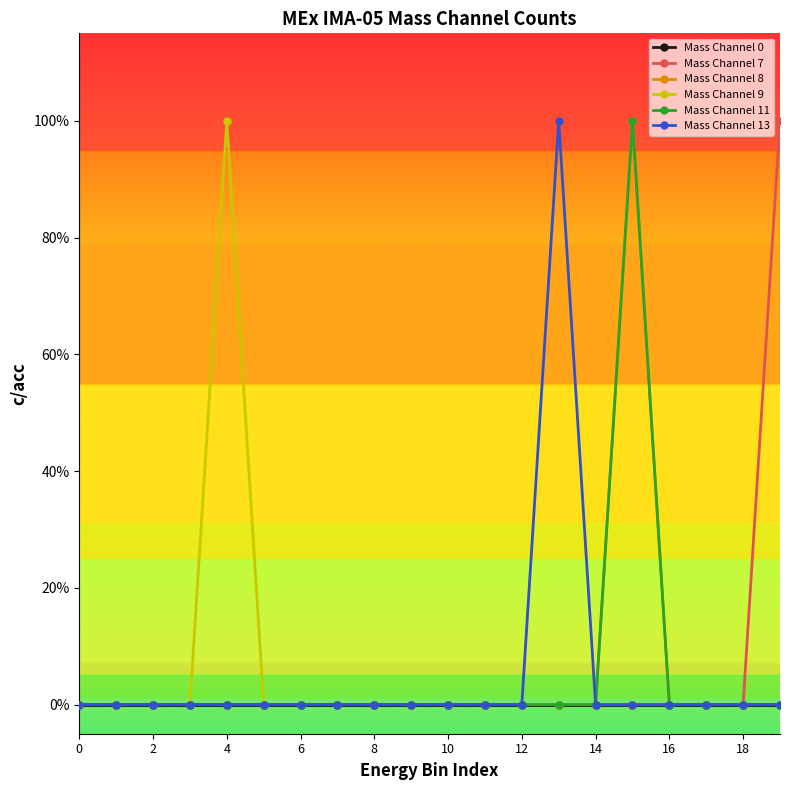

Does the chart have visible grid lines?

No